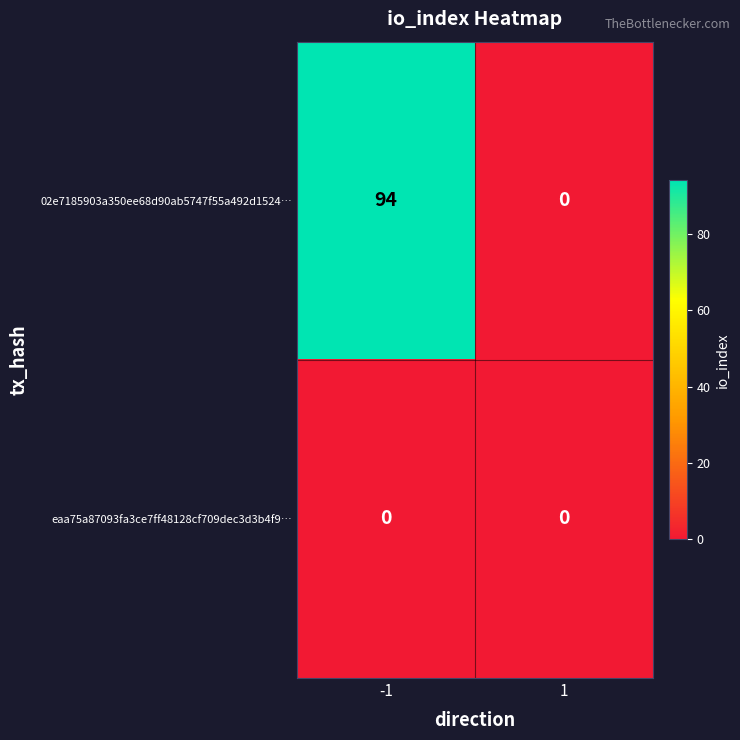

What is the sum of all 02e7185903a350ee68d90ab5747f55a492d1524… values?

94